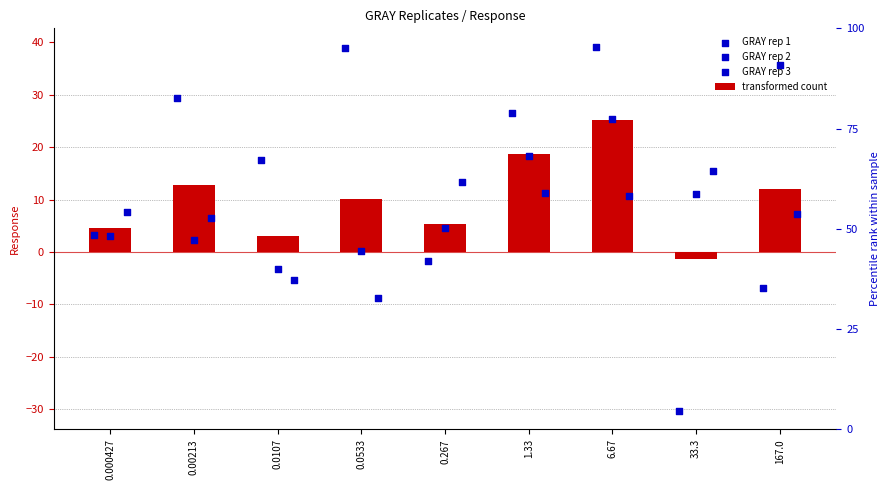

At how many categories does at least one series exceed 13?

8